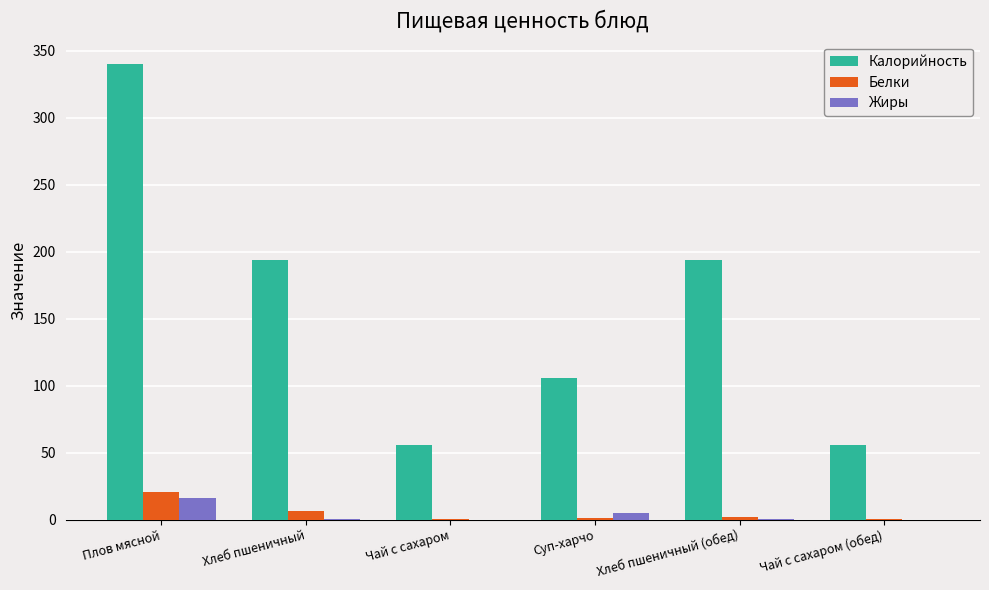

What is the maximum value shown in the chart?

340.0